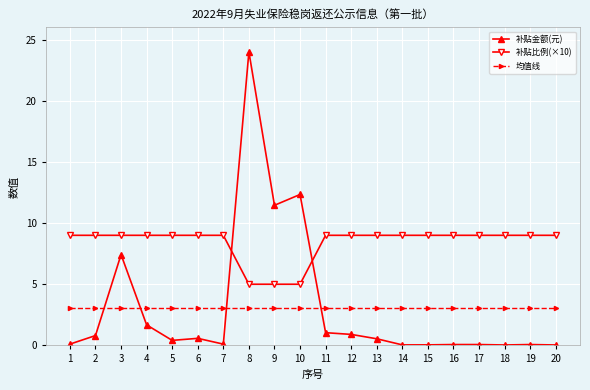

True or false: 补贴金额(元) has more than 2 points higher than both neighbors.

True